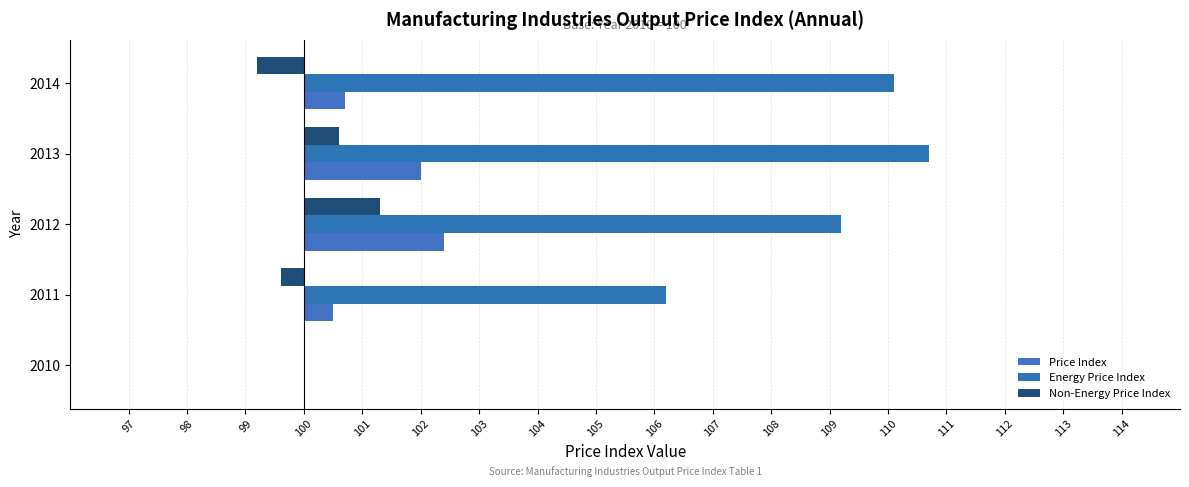

What are all the series names shown in the legend?

Price Index, Energy Price Index, Non-Energy Price Index